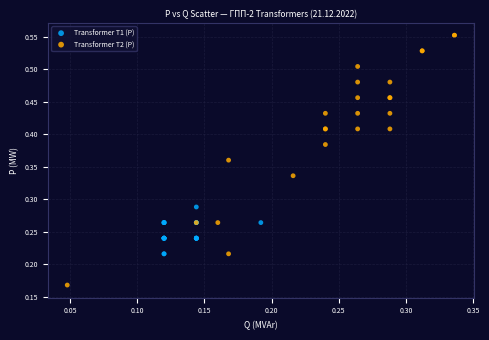

Which series has the widest spread of Y values?

Transformer T2 (P)